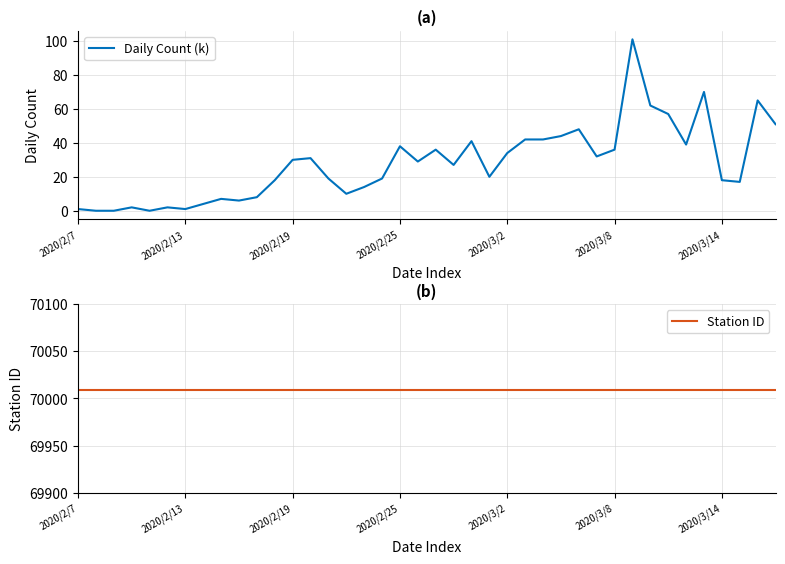

Is the value of Daily Count (k) at 10 greater than the value of Station ID at 35?

No